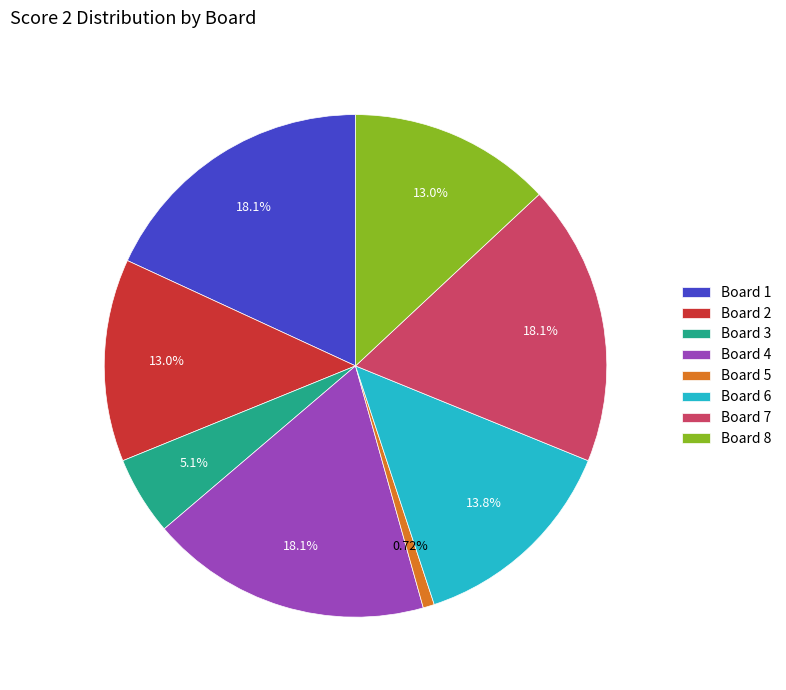

How many slices are in this pie chart?

8